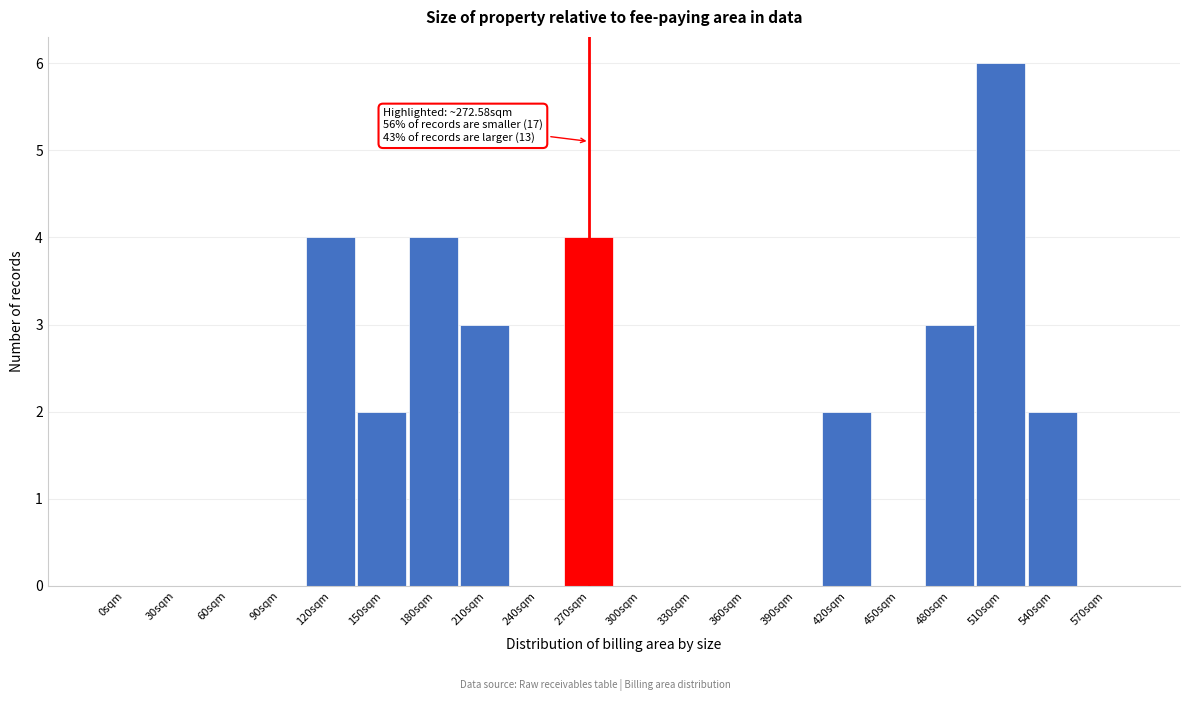

Reading left to right, extract all data points from this chart.

0sqm=0	30sqm=0	60sqm=0	90sqm=0	120sqm=4	150sqm=2	180sqm=4	210sqm=3	240sqm=0	270sqm=4	300sqm=0	330sqm=0	360sqm=0	390sqm=0	420sqm=2	450sqm=0	480sqm=3	510sqm=6	540sqm=2	570sqm=0